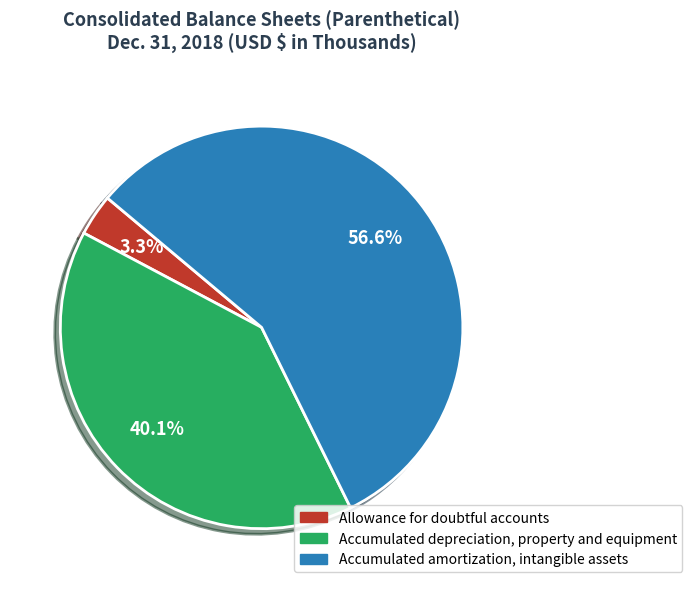

To the nearest percent, what is the average slice percentage?

33%